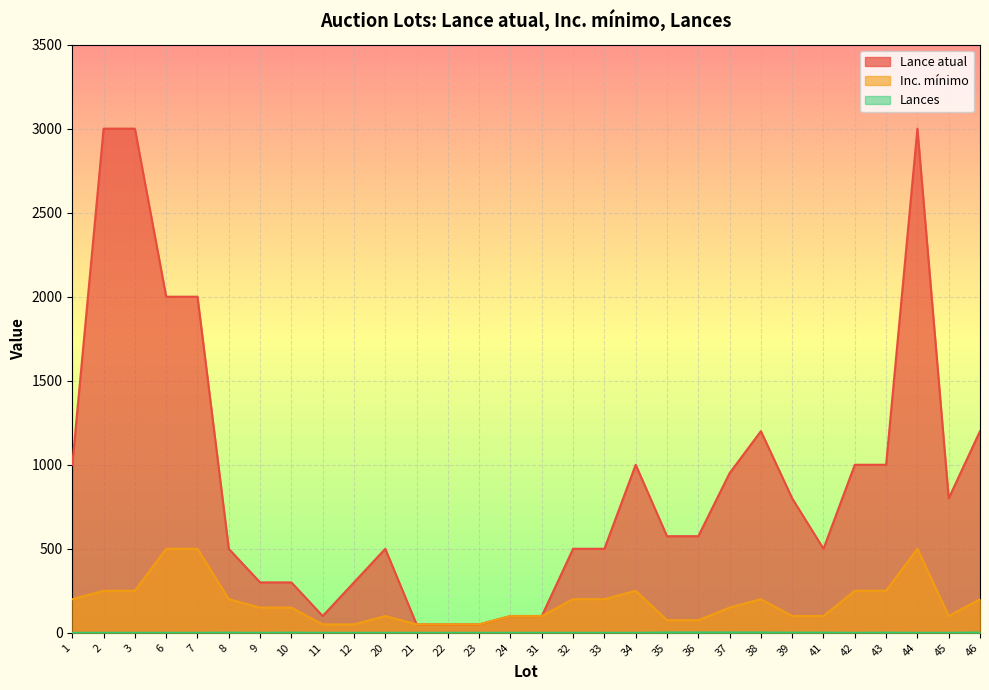

How many interior local valleys does the Inc. mínimo series have?

1